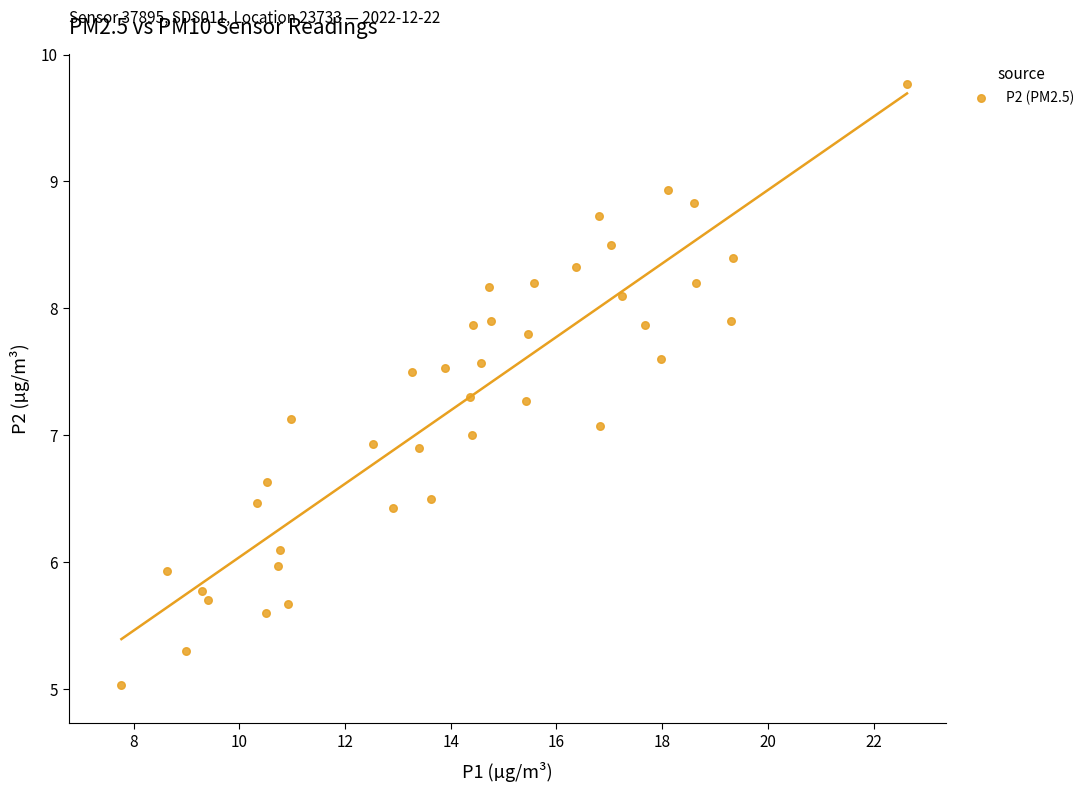

What is the range of Y values (max minus min)?

4.7